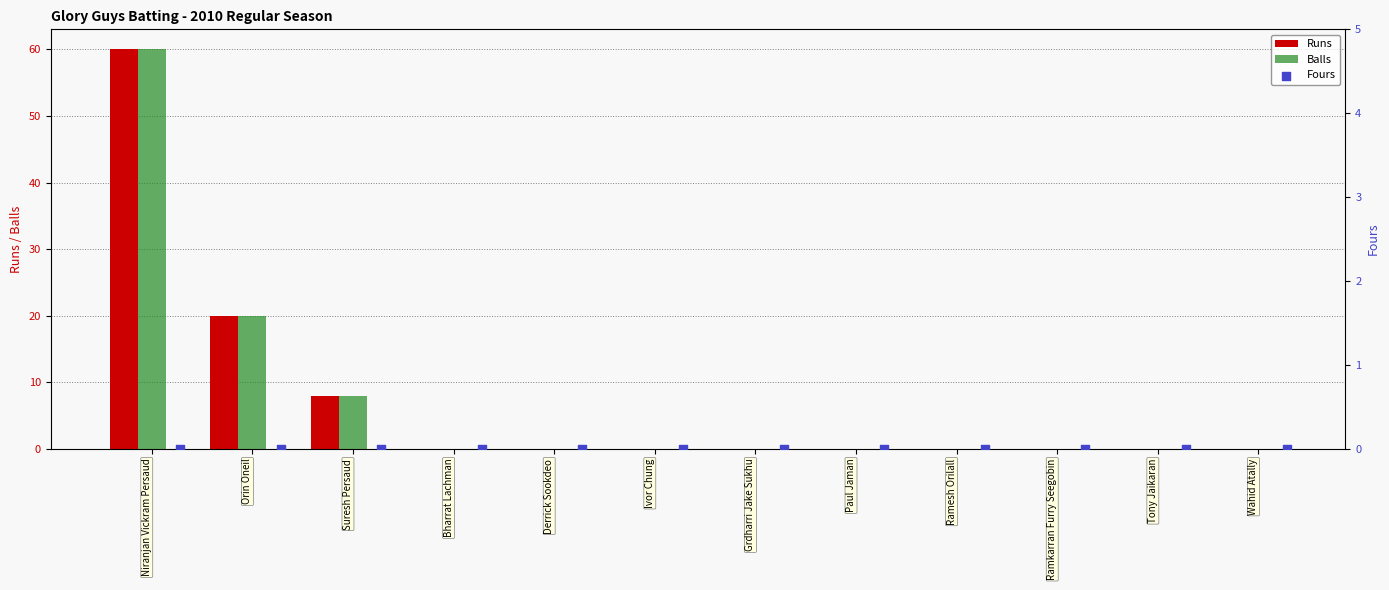

At how many categories does at least one series exceed 54?

1